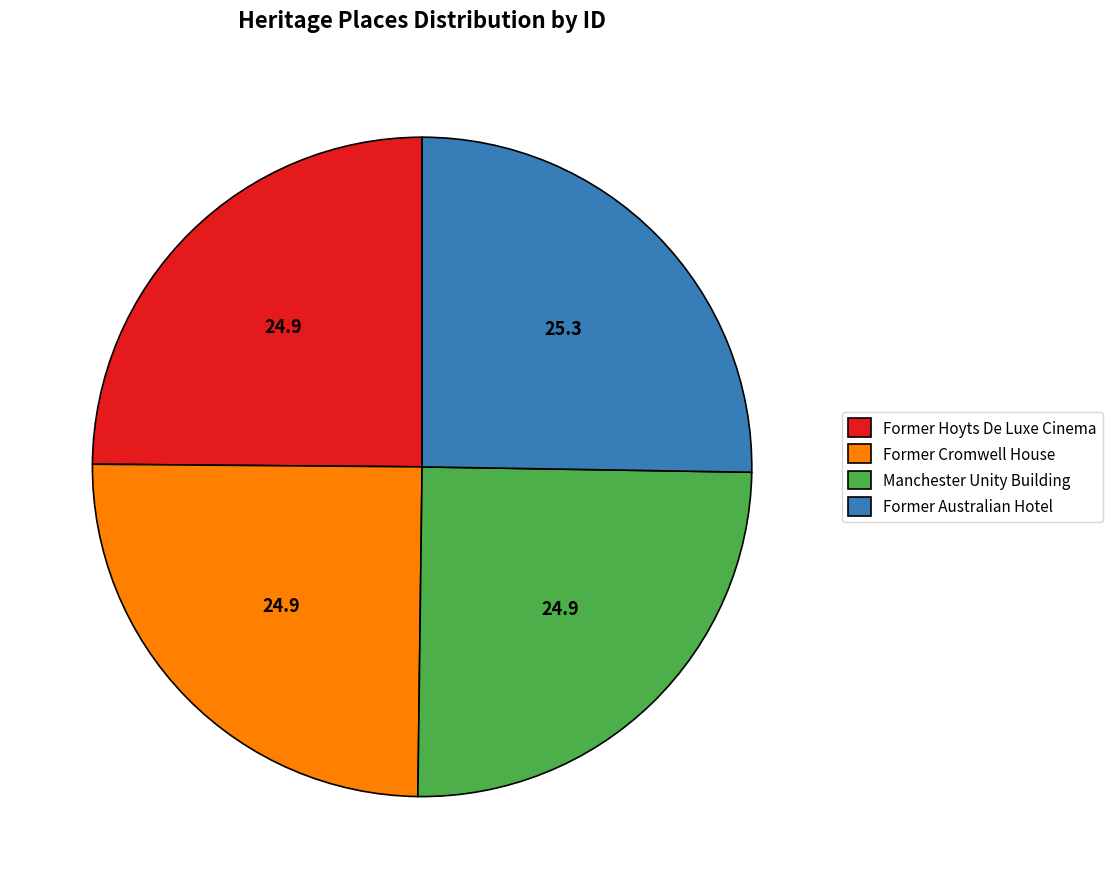

Approximately how many times larger is the value at Former Cromwell House compared to Former Australian Hotel?

1.0